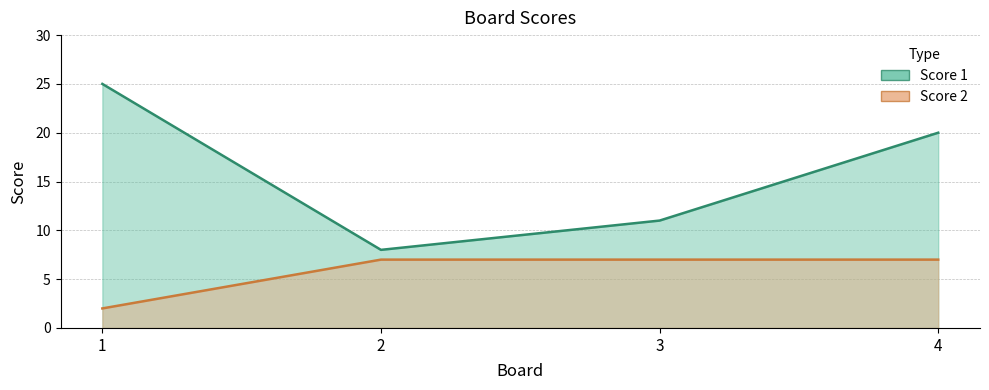

True or false: Score 1 has a value of 10 at 1.

False